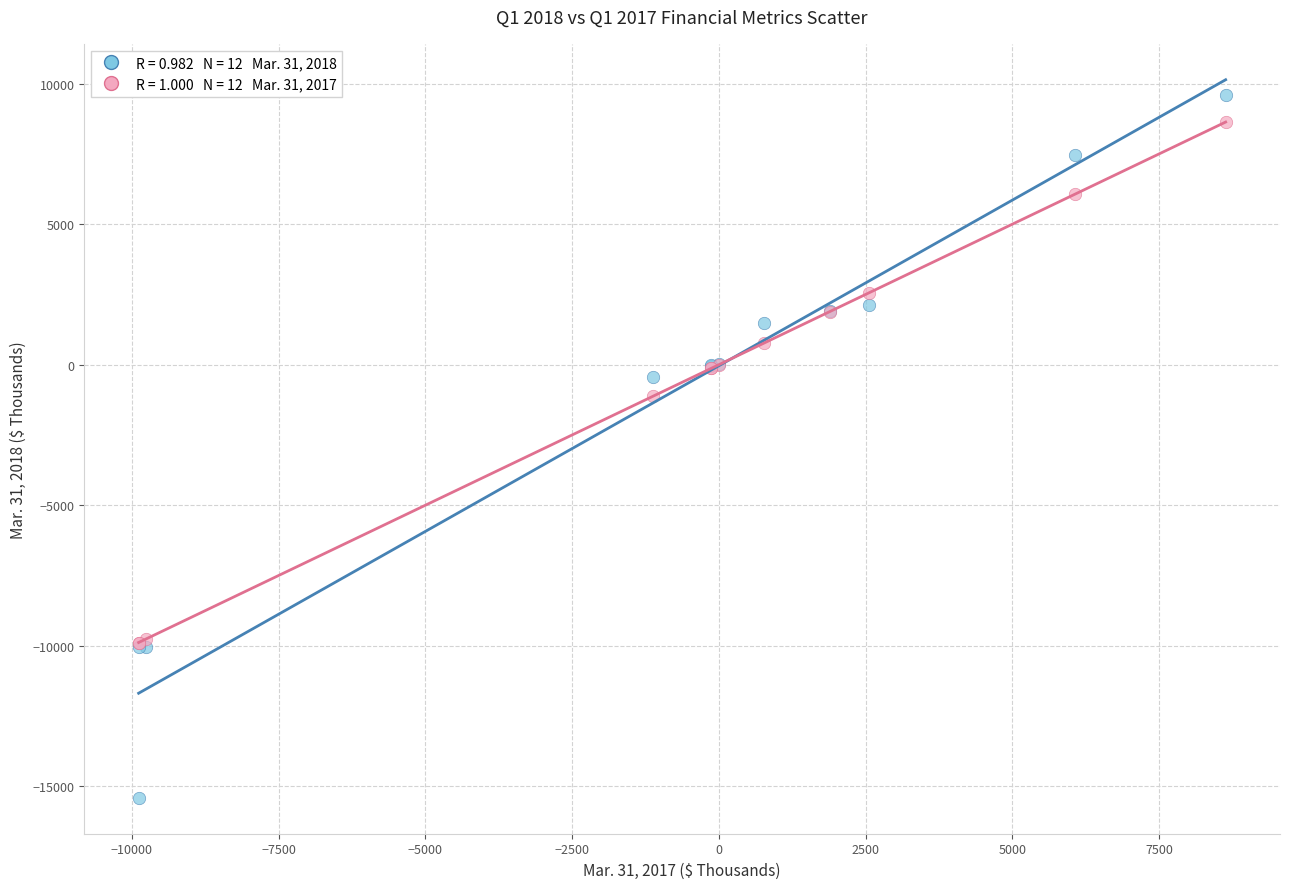

Across all series, what Y value is closest to -2910?

-1115